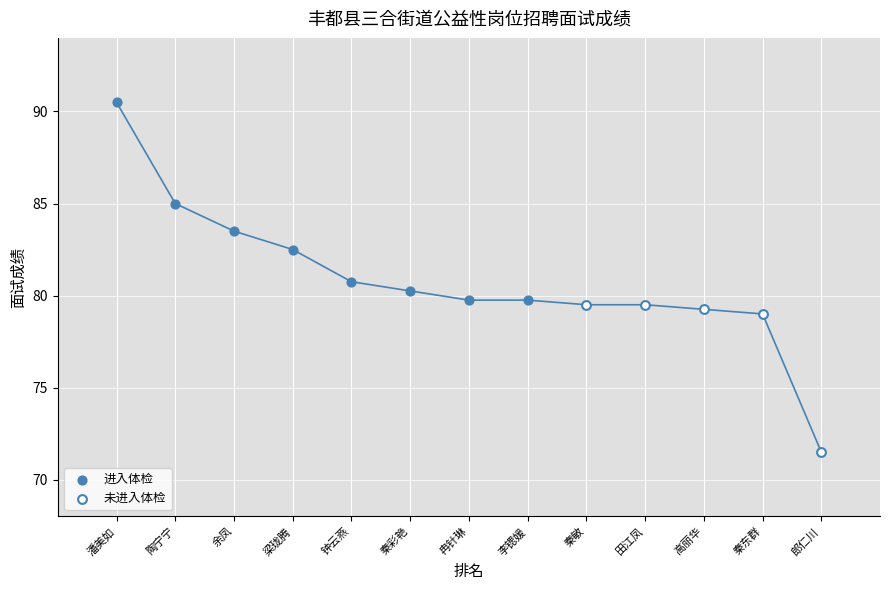

Which series reaches the maximum Y coordinate?

进入体检